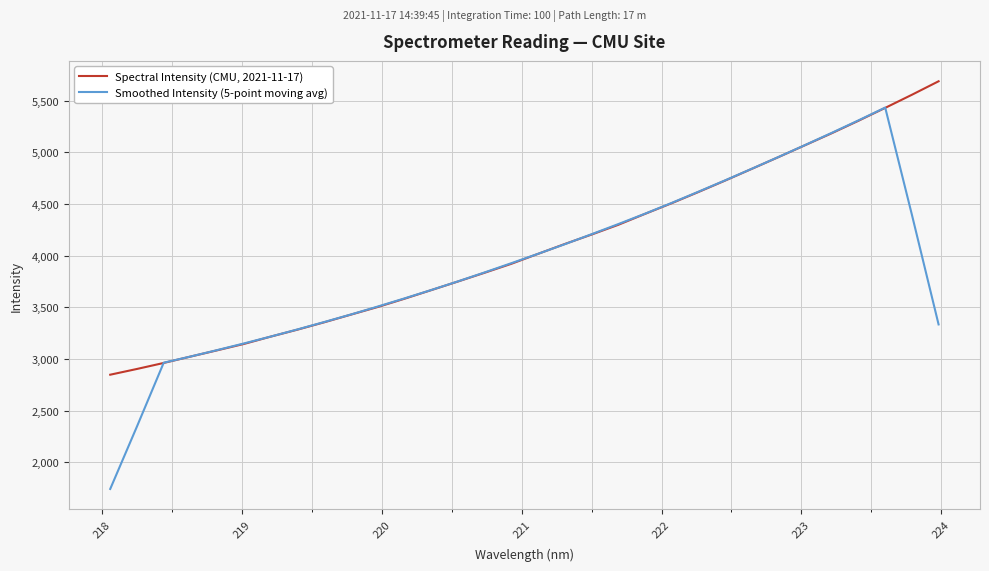

Does the chart display data point markers on the line(s)?

No